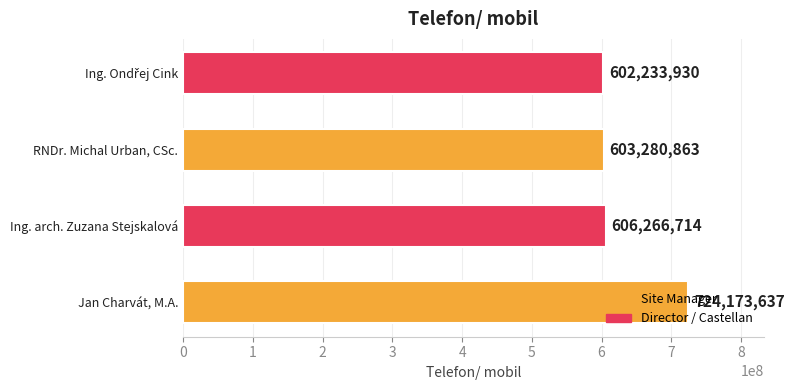

What value does the data have at Jan Charvát, M.A.?

724173637